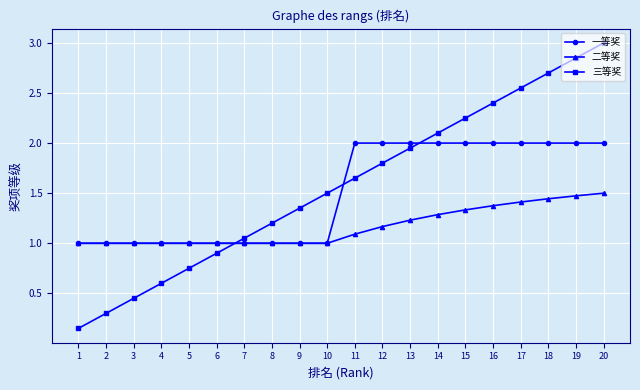

What is the value of the 三等奖 point at the 14th from the left?

2.1